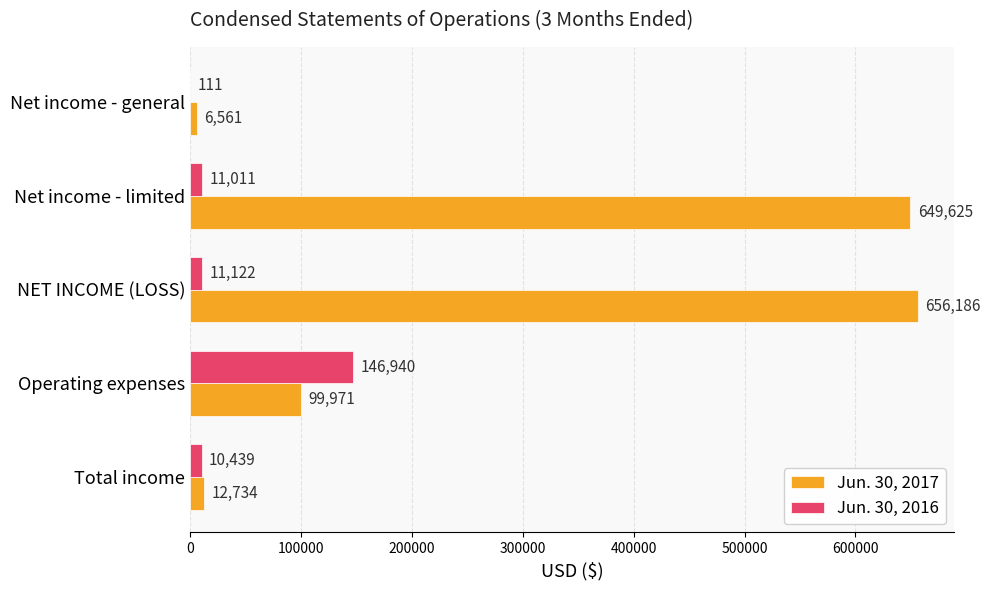

Which series has the largest total across all categories?

Jun. 30, 2017